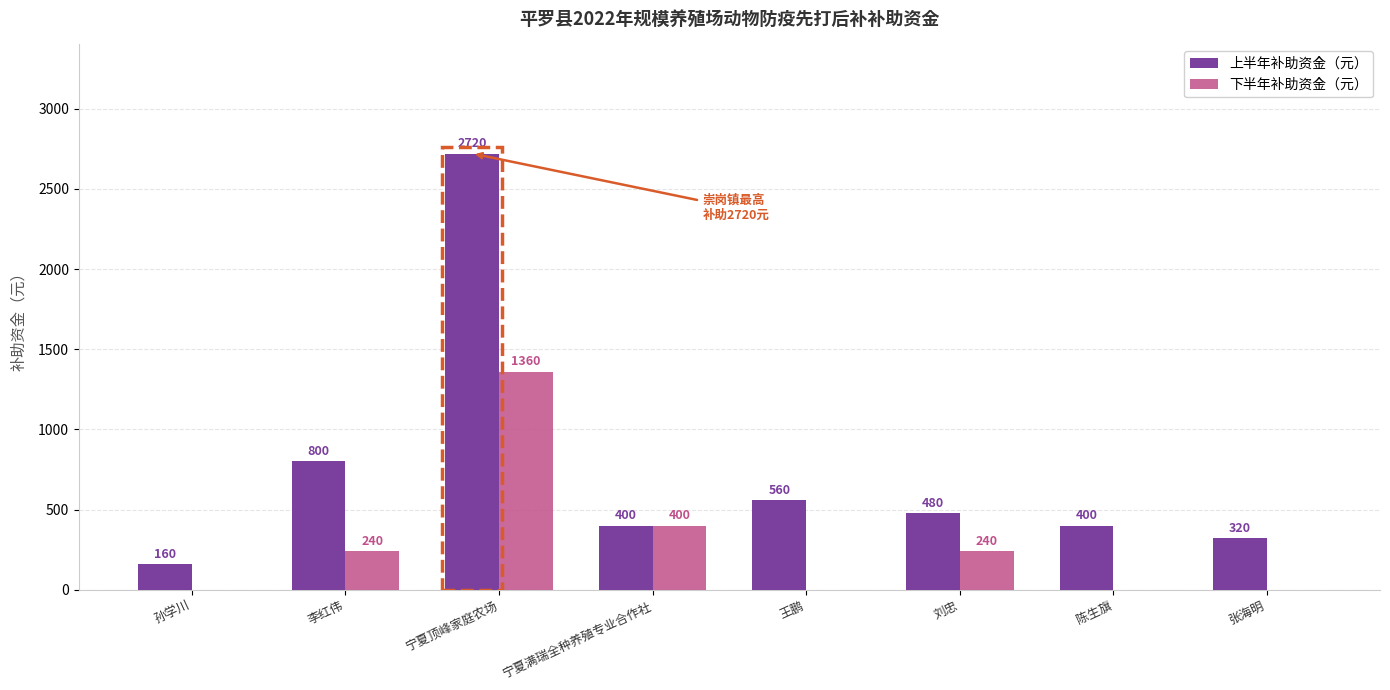

Which category has the highest value across all series?

宁夏顶峰家庭农场